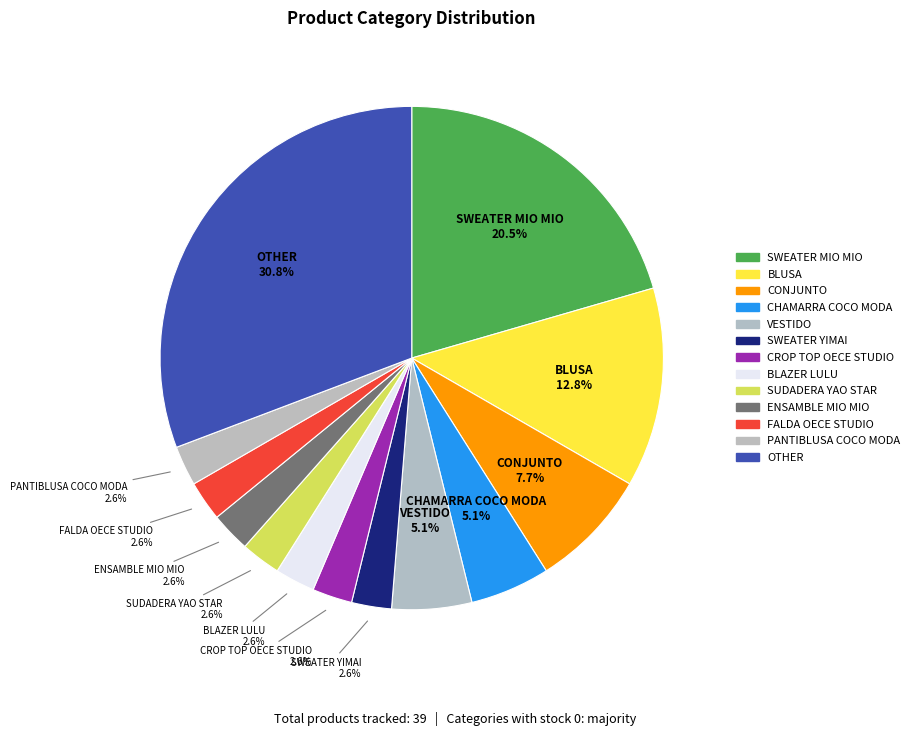

Which category has the smallest portion of the pie?

SWEATER YIMAI